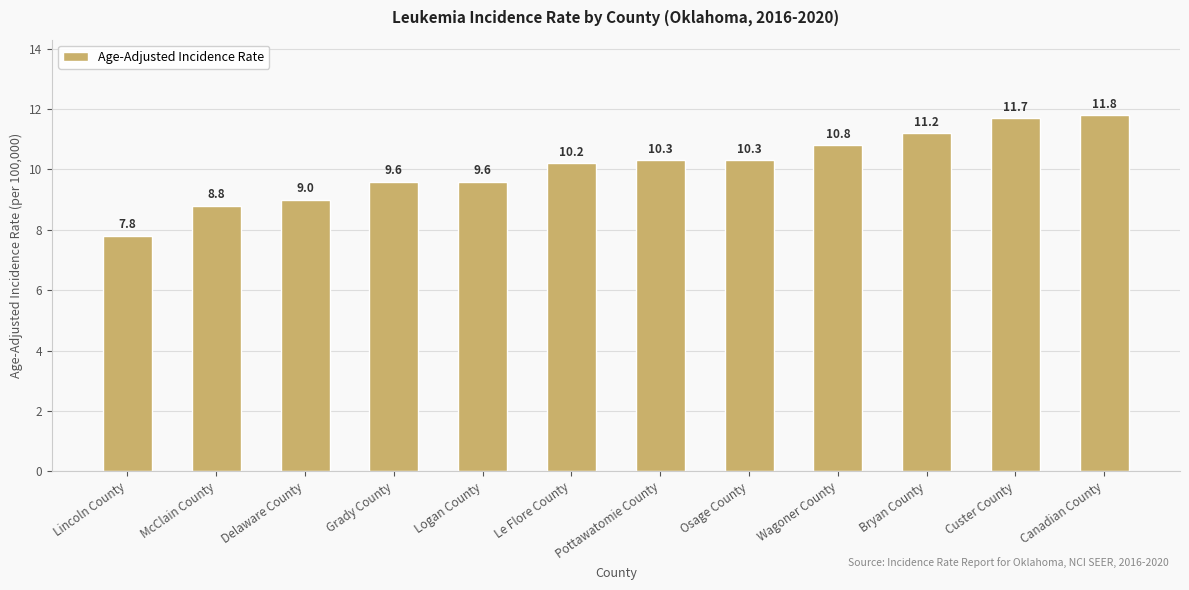

What is the sum of the values at Custer County and Logan County?

21.3